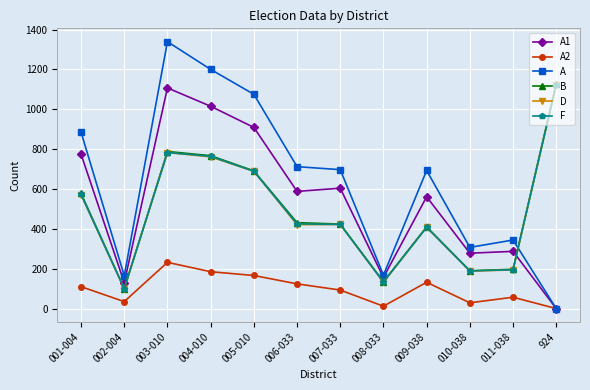

What is the difference between the second highest and second lowest values in the B series?

653